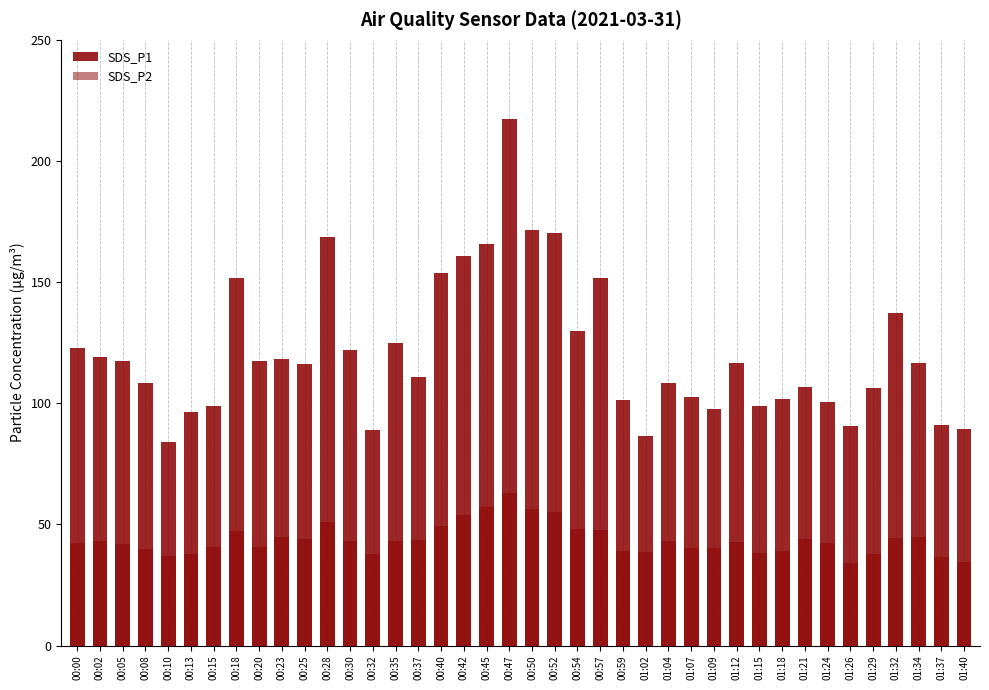

Between 00:18 and 01:09, which series saw the biggest shift?

SDS_P1